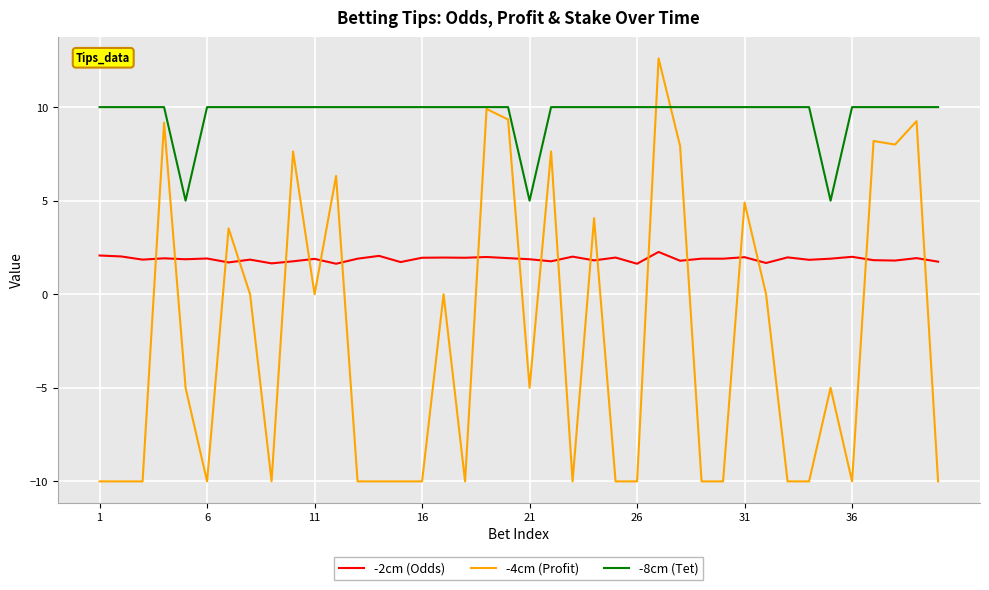

List the series in order of their peak value, highest first.

-4cm (Profit), -8cm (Tet), -2cm (Odds)